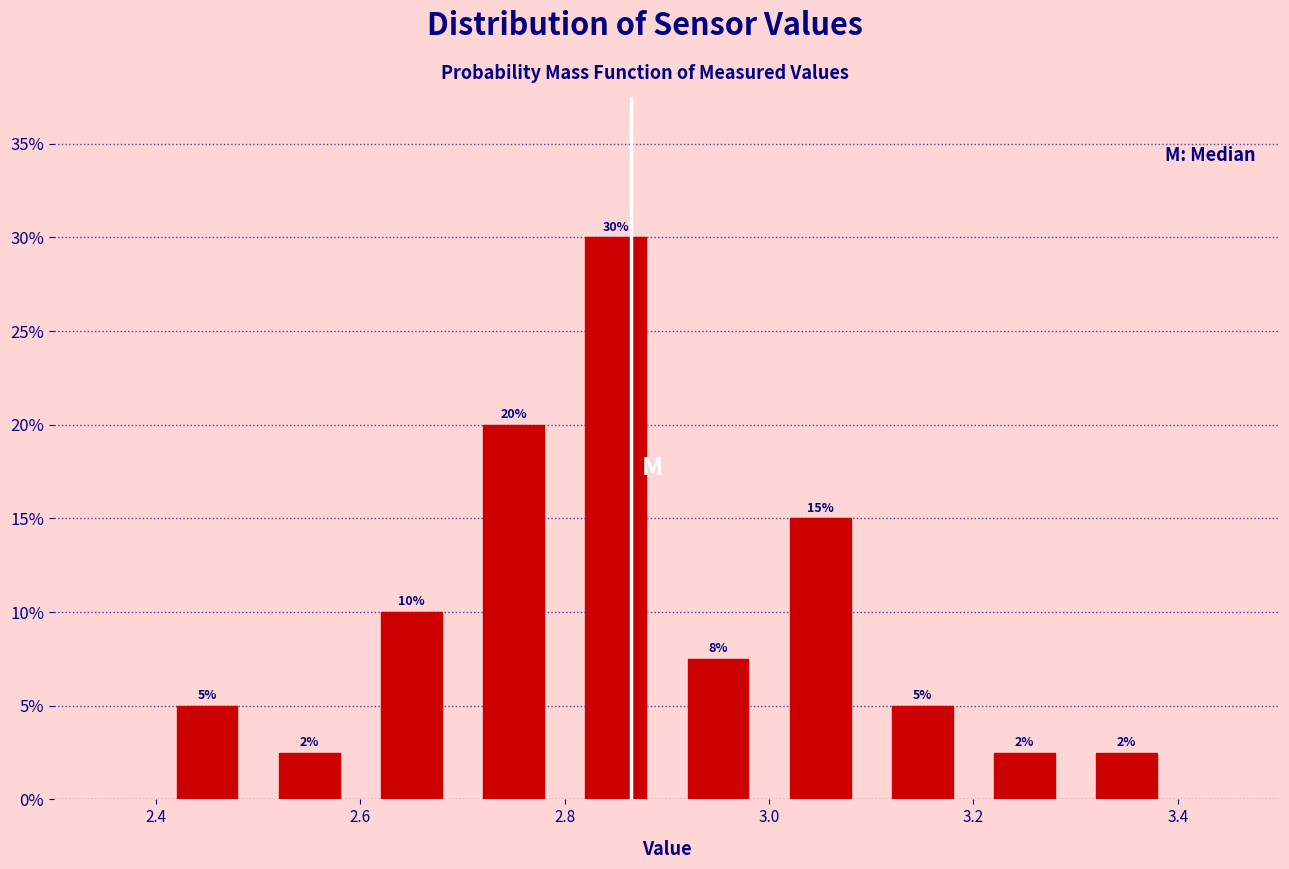

Which range on the x-axis has the tallest bar?

2.8 to 2.9